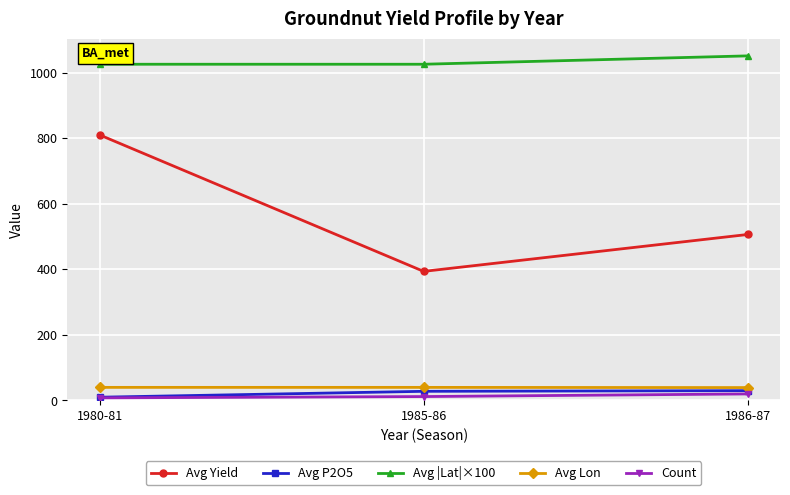

Rank the series by their maximum value, from highest to lowest.

Avg |Lat|×100, Avg Yield, Avg Lon, Avg P2O5, Count